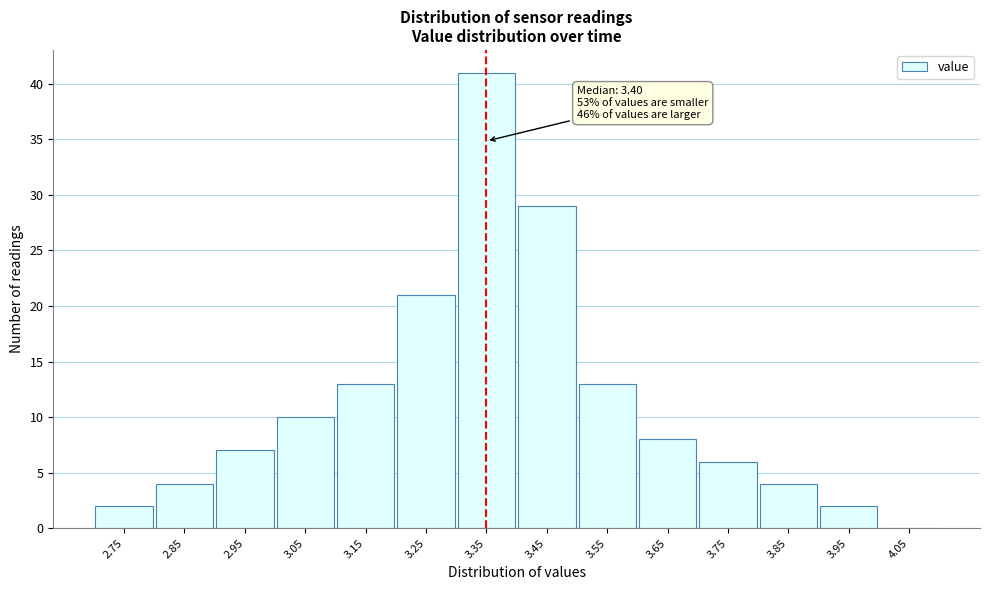

Reading left to right, what are all the values shown in this chart?

2.75=2	2.85=4	2.95=7	3.05=10	3.15=13	3.25=21	3.35=41	3.45=29	3.55=13	3.65=8	3.75=6	3.85=4	3.95=2	4.05=0